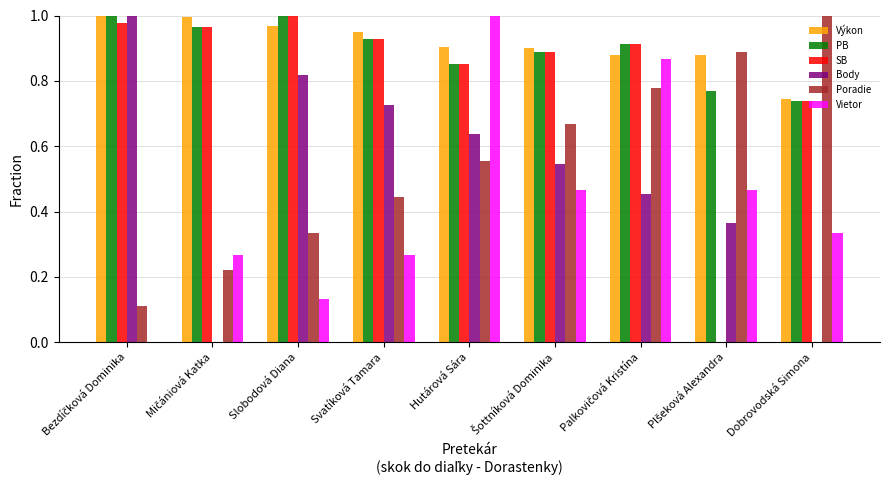

What is the sum of all Vietor values?

3.8